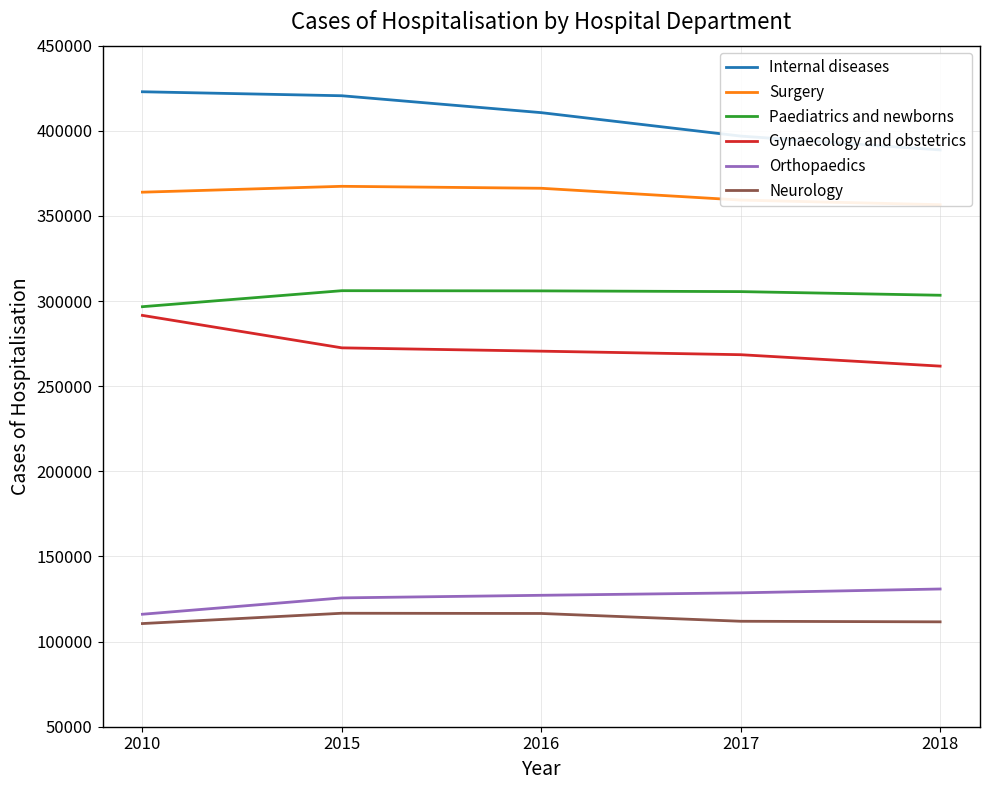

Between 2017 and 2015, which is larger?

2015